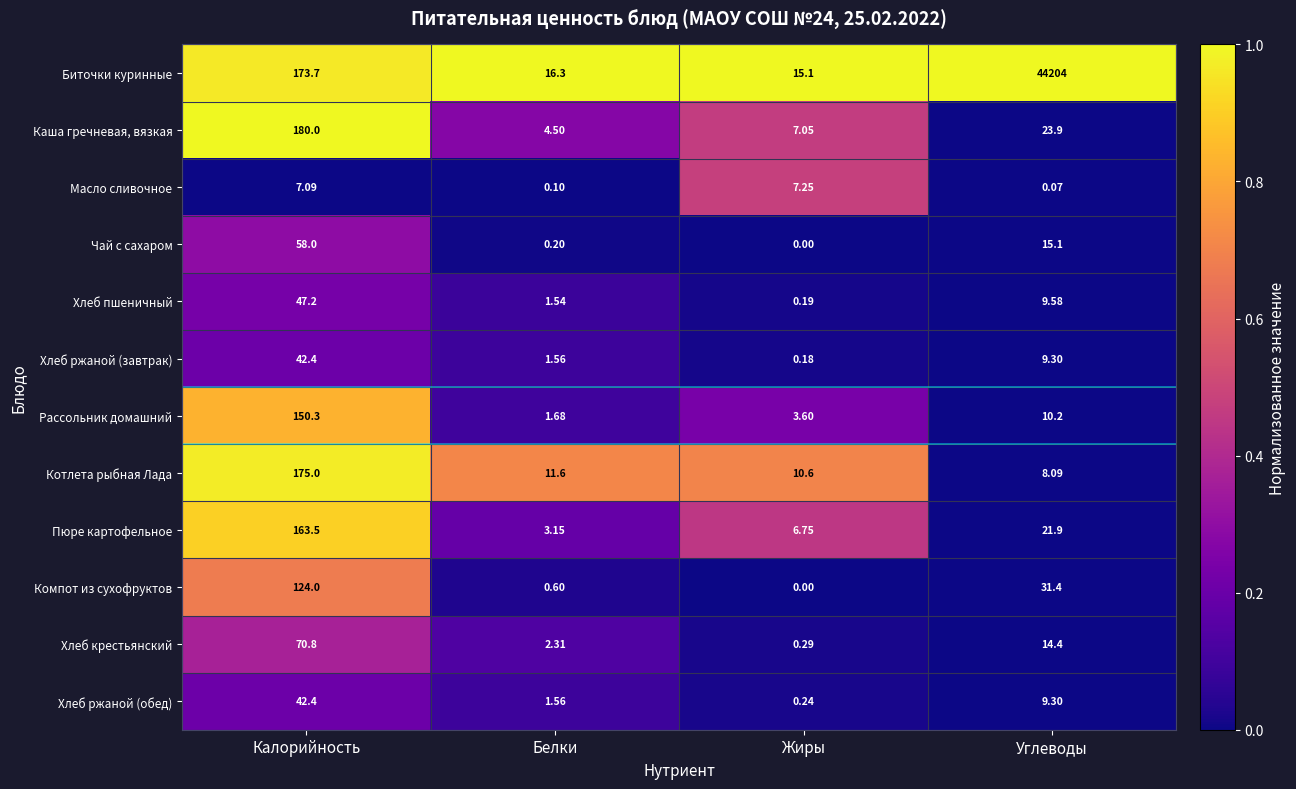

Which category has the lowest value in the Хлеб ржаной (обед) series?

Жиры